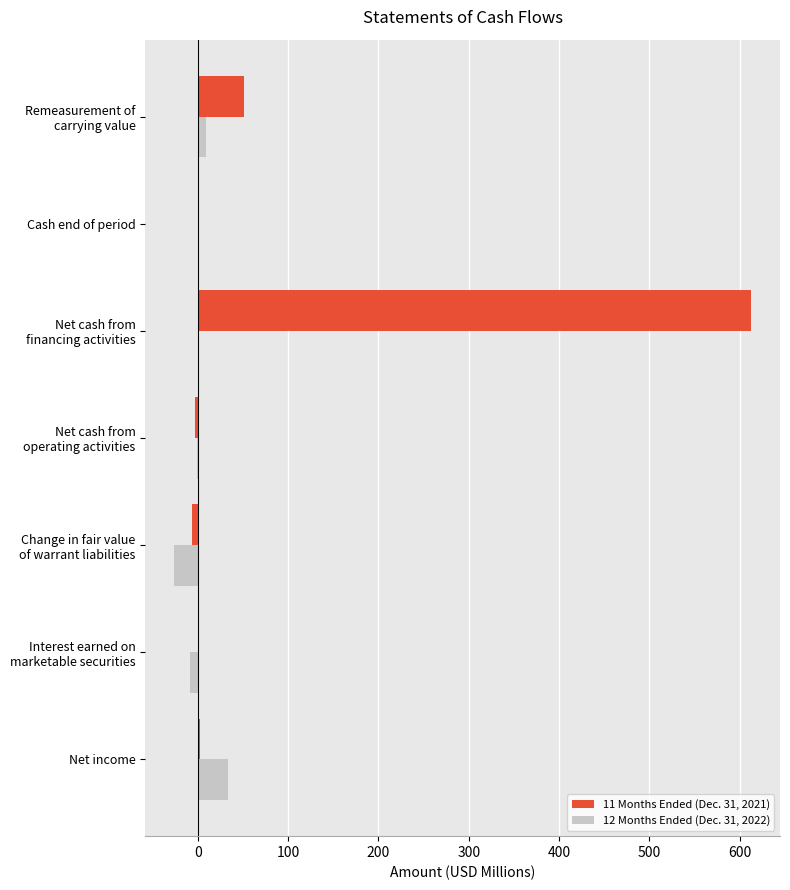

What is the sum of all 11 Months Ended (Dec. 31, 2021) values?

659.3